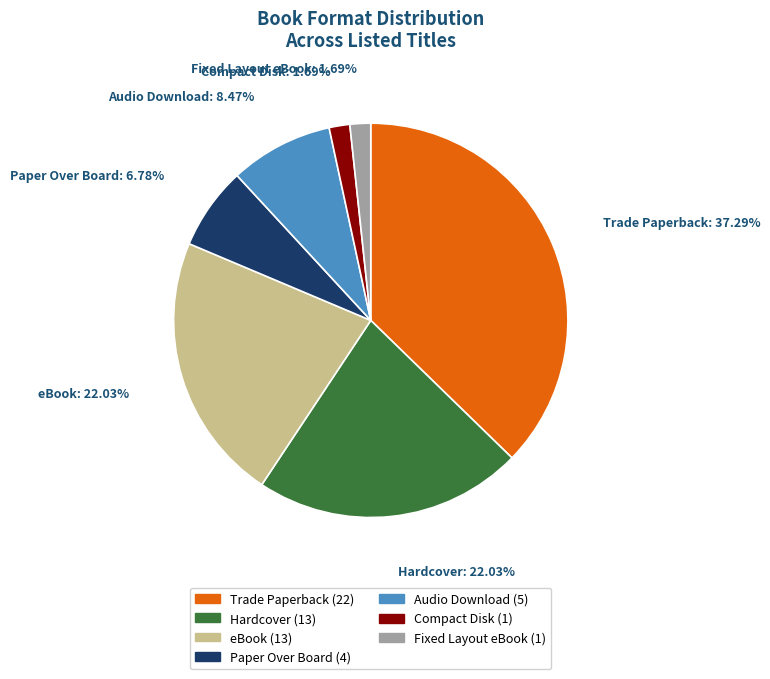

Is there a majority slice in this chart?

No